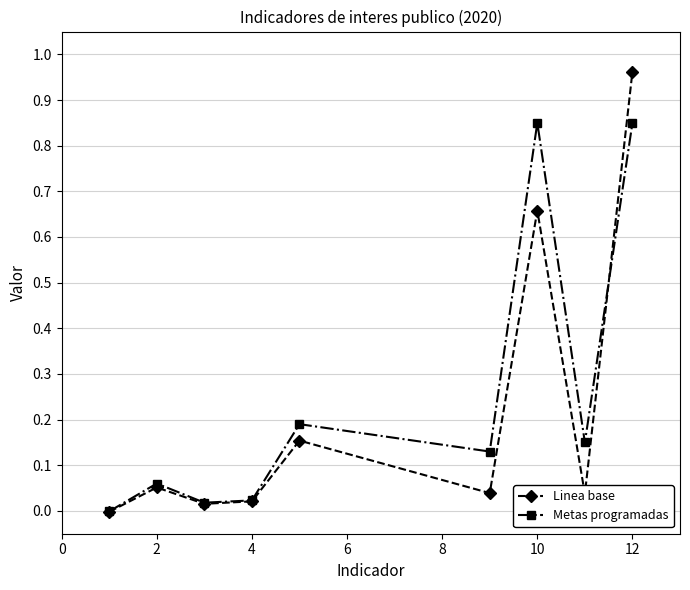

In Linea base, how many points are lower than both neighbors (excluding endpoints)?

3